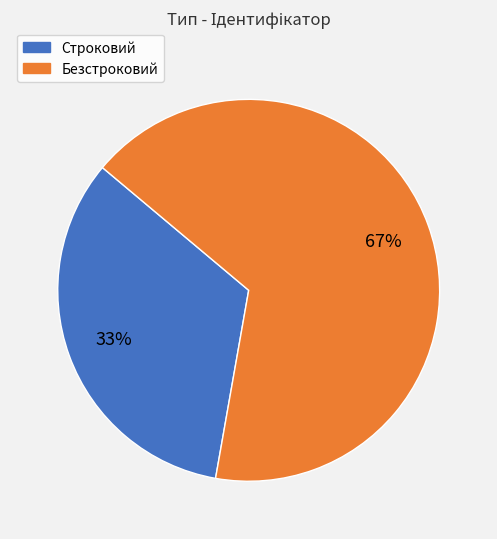

Which has a higher value, Безстроковий or Строковий?

Безстроковий